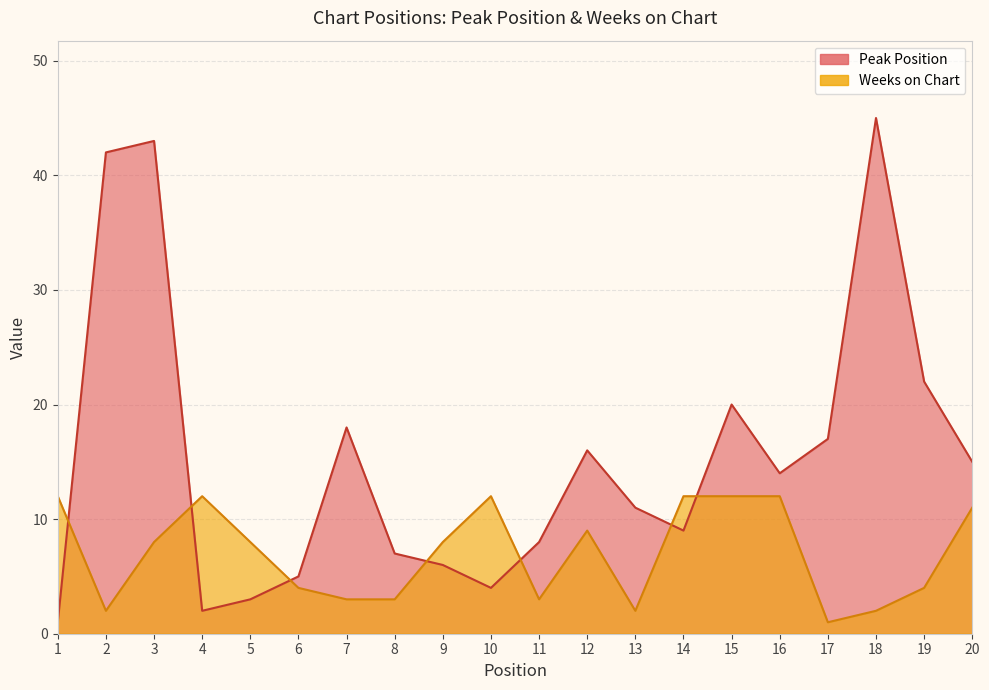

How many intersections are there between Weeks on Chart and Peak Position?

7